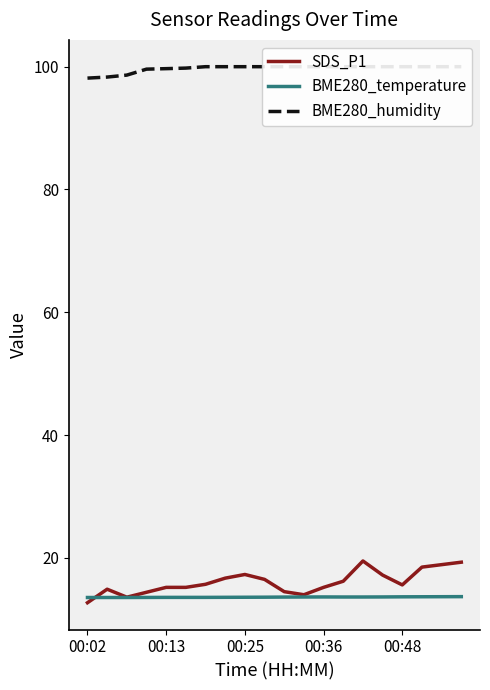

What is the spread (max minus min) of values at 10?

86.4